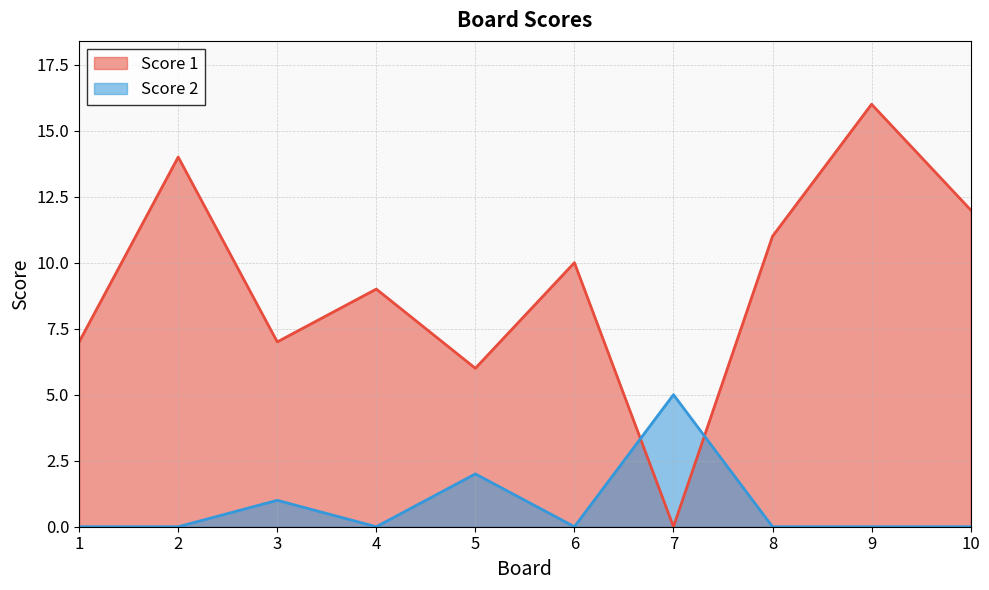

How many times do Score 1 and Score 2 cross each other?

2